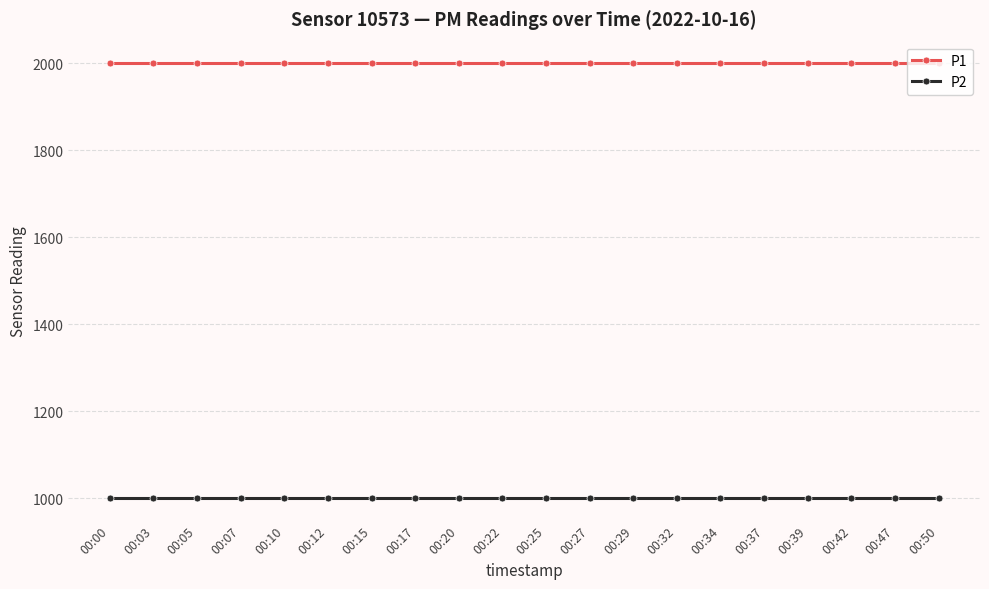

What are all the series names shown in the legend?

P1, P2